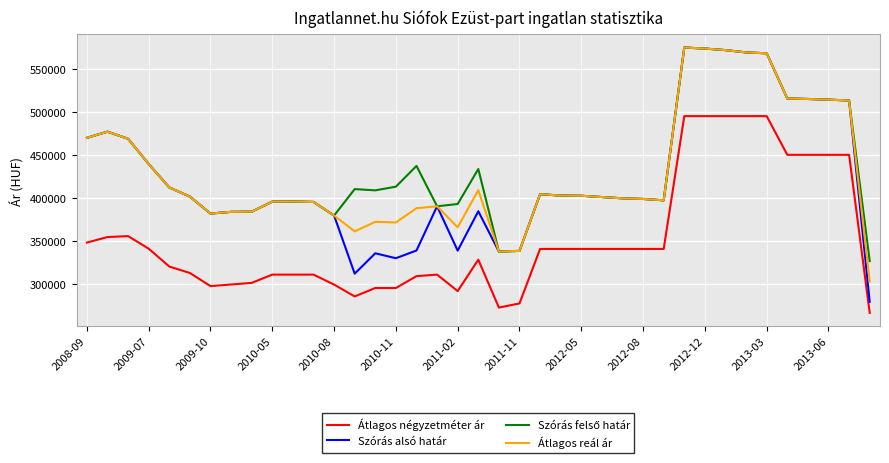

What is the smallest value displayed?

266244